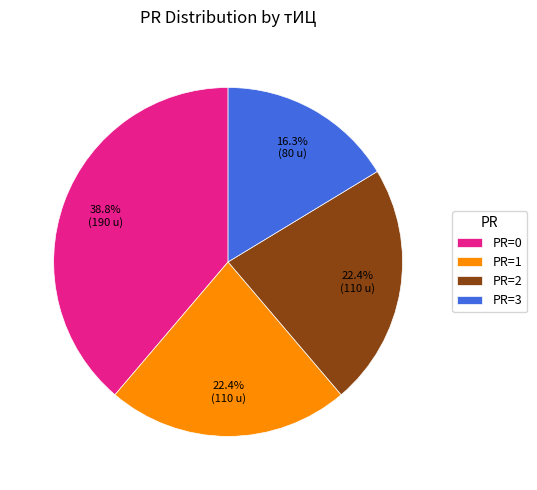

Is there a majority slice in this chart?

No